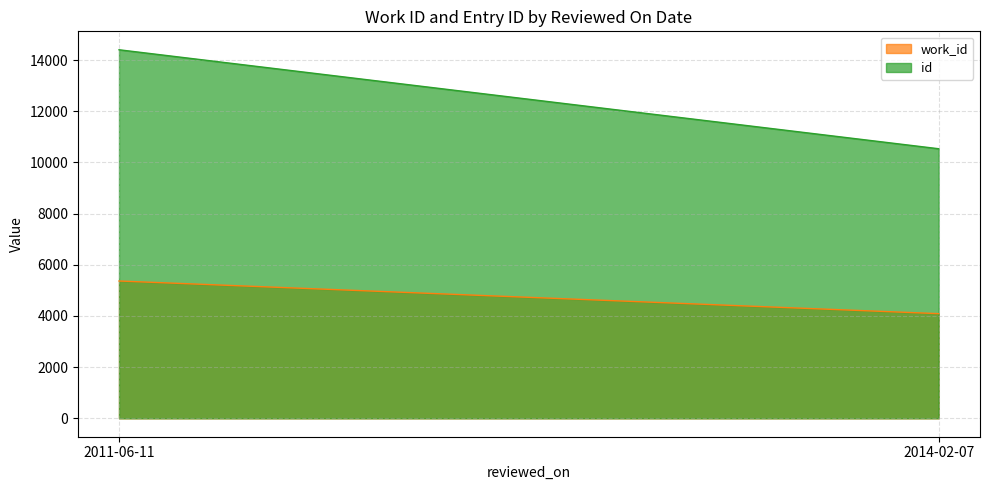

The value of id at 2011-06-11 is 14404. True or false?

True